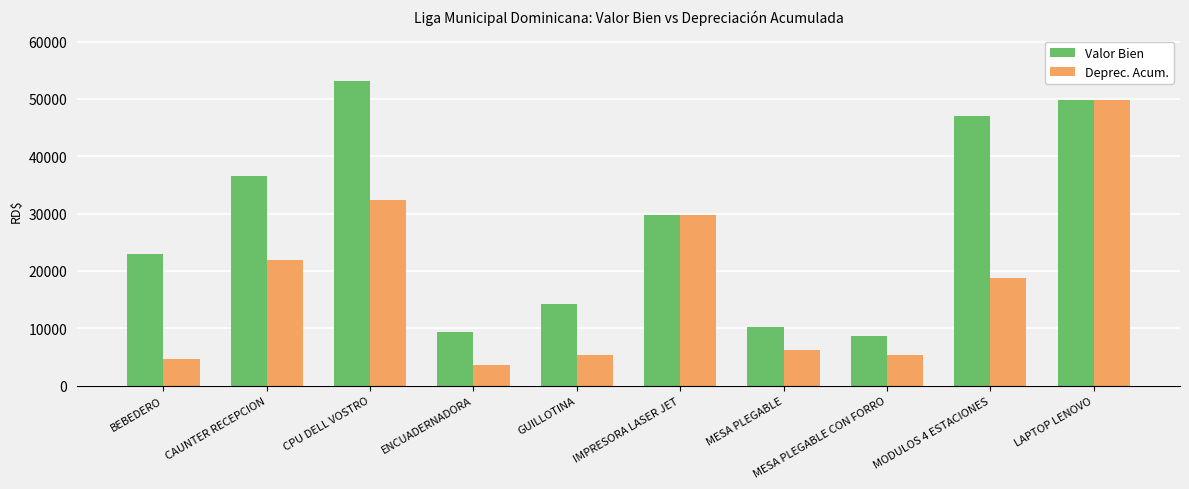

What are all the series names shown in the legend?

Valor Bien, Deprec. Acum.